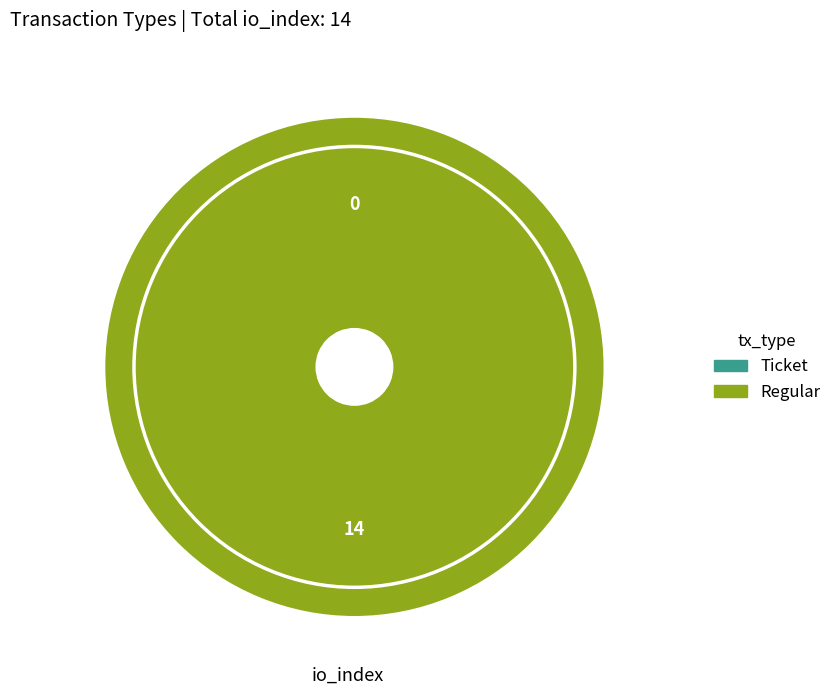

To the nearest percent, what percentage of the pie is Regular?

100%